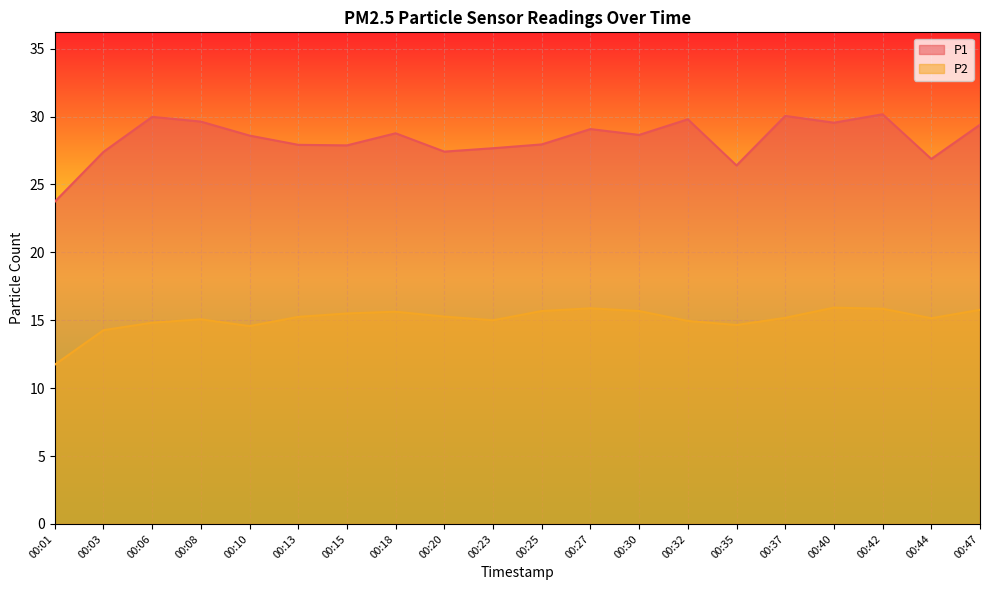

The value of P2 at 00:25 is 8.0. True or false?

False